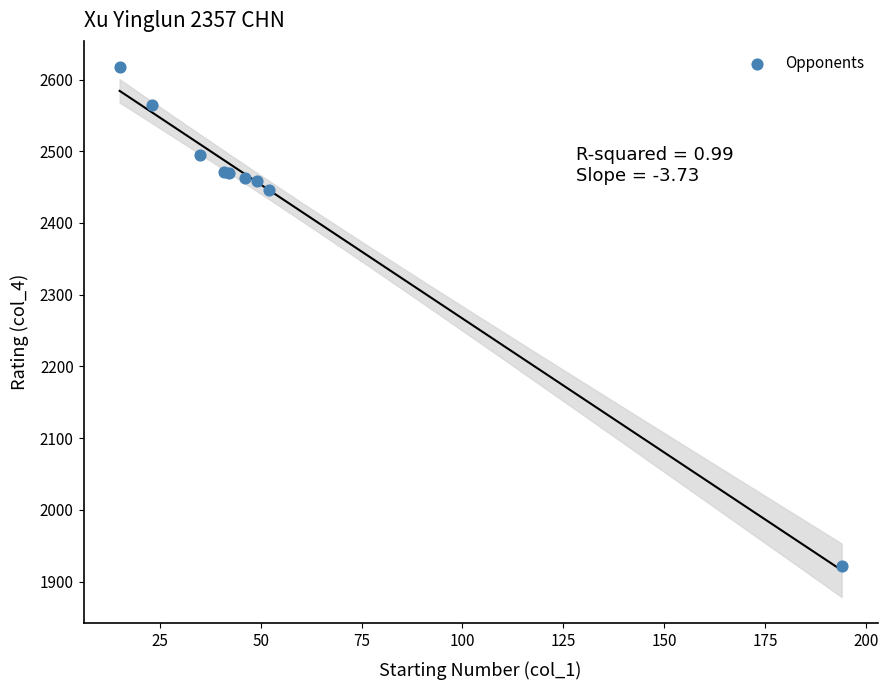

What Y value in the scatter plot is closest to 2269?

2446